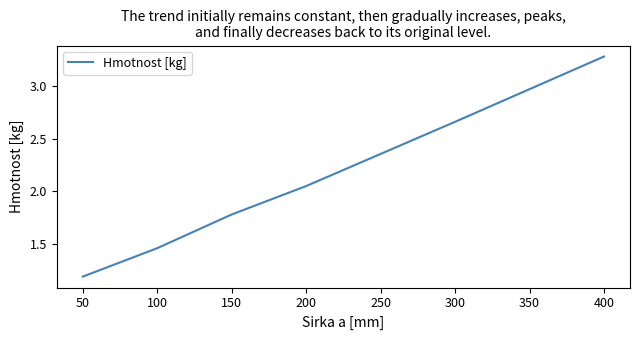

The chart shows a value of 3.3 at 400. True or false?

True